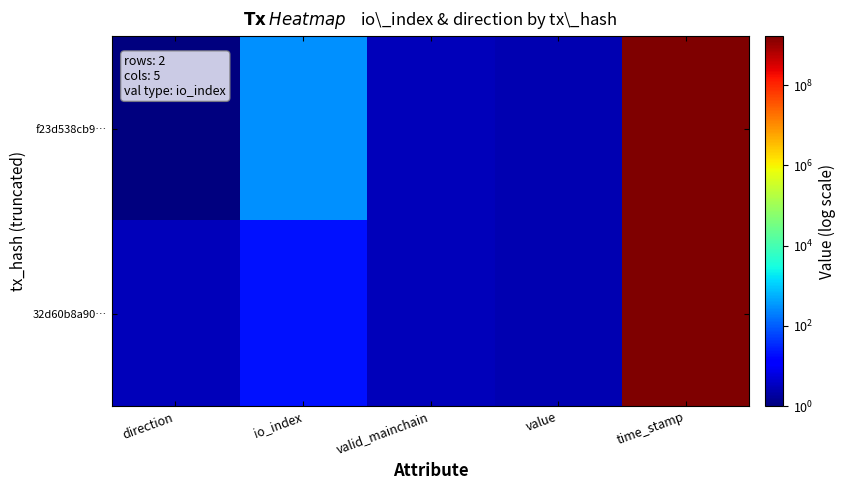

Rank the series by their maximum value, from highest to lowest.

f23d538cb9…, 32d60b8a90…